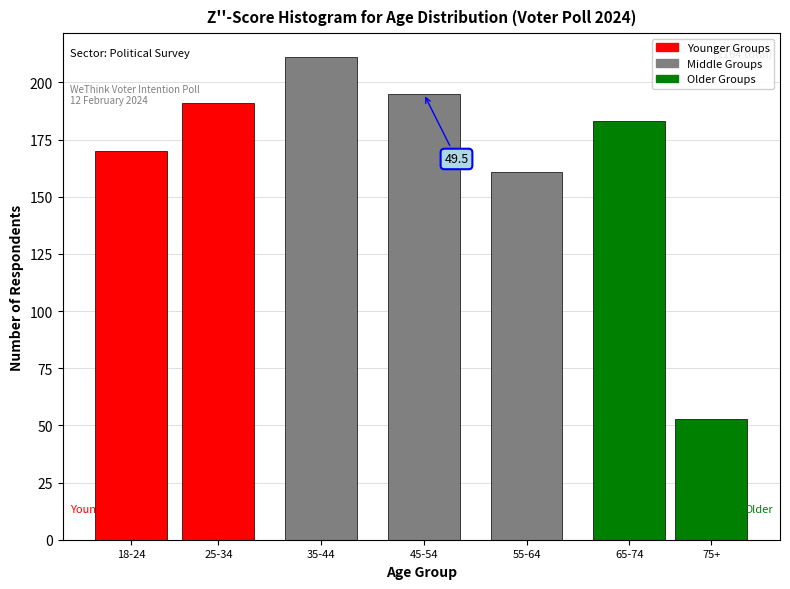

Reading left to right, what are all the values shown in this chart?

18-24=170	25-34=191	35-44=211	45-54=195	55-64=161	65-74=183	75+=53